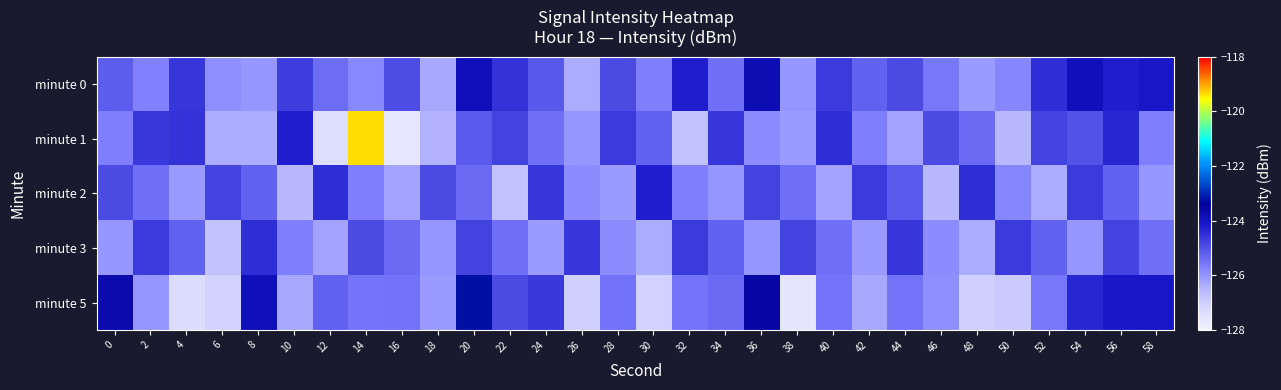

Reading right to left, what are all the values shown in this chart?

minute 0: 58=-124.1	56=-124.2	54=-123.9	52=-124.5	50=-125.8	48=-126.1	46=-125.6	44=-124.9	42=-125.2	40=-124.7	38=-126.0	36=-123.8	34=-125.5	32=-124.2	30=-125.7	28=-124.9	26=-126.3	24=-125.1	22=-124.5	20=-123.9	18=-126.3	16=-124.9	14=-125.8	12=-125.4	10=-124.7	8=-126.0	6=-125.9	4=-124.6	2=-125.7	0=-125.2
minute 1: 58=-125.7	56=-124.3	54=-125.0	52=-124.8	50=-126.6	48=-125.3	46=-124.9	44=-126.2	42=-125.7	40=-124.5	38=-126.1	36=-125.9	34=-124.6	32=-126.8	30=-125.2	28=-124.7	26=-126.0	24=-125.5	22=-124.8	20=-125.1	18=-126.5	16=-127.6	14=-119.4	12=-127.4	10=-124.2	8=-126.4	6=-126.4	4=-124.5	2=-124.6	0=-125.7
minute 2: 58=-126.0	56=-125.2	54=-124.7	52=-126.3	50=-125.8	48=-124.5	46=-126.6	44=-125.1	42=-124.7	40=-126.2	38=-125.5	36=-124.8	34=-126.0	32=-125.7	30=-124.2	28=-126.1	26=-125.9	24=-124.6	22=-126.8	20=-125.3	18=-124.9	16=-126.2	14=-125.7	12=-124.5	10=-126.6	8=-125.2	6=-124.8	4=-126.1	2=-125.5	0=-124.9
minute 3: 58=-125.5	56=-124.8	54=-126.0	52=-125.2	50=-124.7	48=-126.3	46=-125.9	44=-124.6	42=-126.1	40=-125.5	38=-124.8	36=-126.0	34=-125.2	32=-124.7	30=-126.3	28=-125.9	26=-124.6	24=-126.1	22=-125.5	20=-124.8	18=-126.0	16=-125.3	14=-124.9	12=-126.2	10=-125.7	8=-124.5	6=-126.8	4=-125.2	2=-124.7	0=-126.0
minute 5: 58=-124.1	56=-124.1	54=-124.3	52=-125.6	50=-126.9	48=-127.0	46=-125.9	44=-125.5	42=-126.3	40=-125.5	38=-127.6	36=-123.6	34=-125.4	32=-125.5	30=-127.1	28=-125.5	26=-127.0	24=-124.6	22=-124.9	20=-123.2	18=-126.1	16=-125.5	14=-125.5	12=-125.3	10=-126.3	8=-123.9	6=-127.1	4=-127.3	2=-126.0	0=-123.7